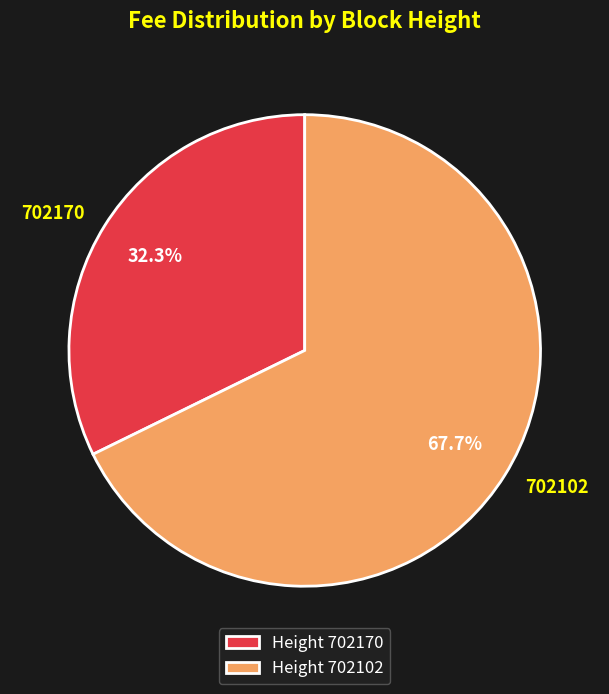

Which slice represents more than half of the pie?

Height 702102